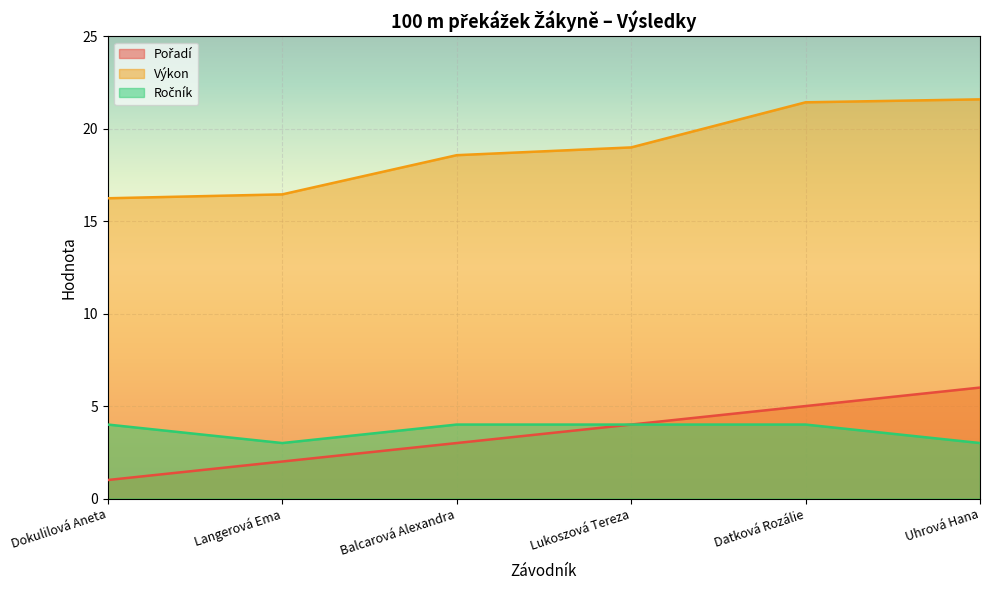

What is the approximate value of Výkon at Datková Rozálie?

21.4